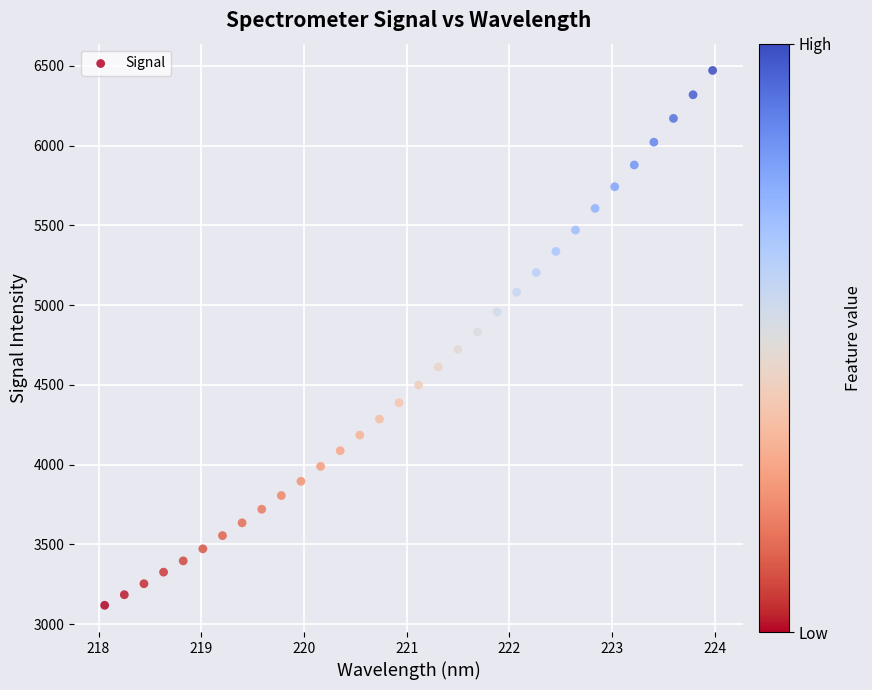

What is the range of X values (max minus min)?

5.9